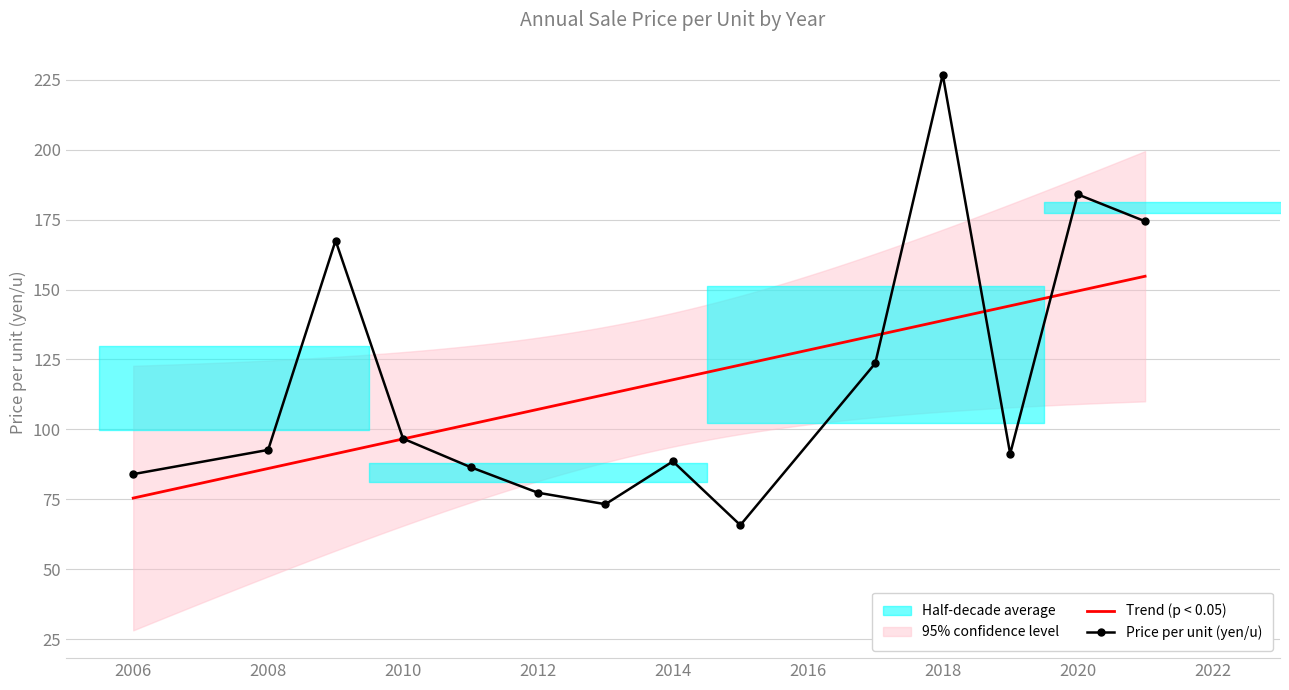

Count the number of values greater than 92.

7